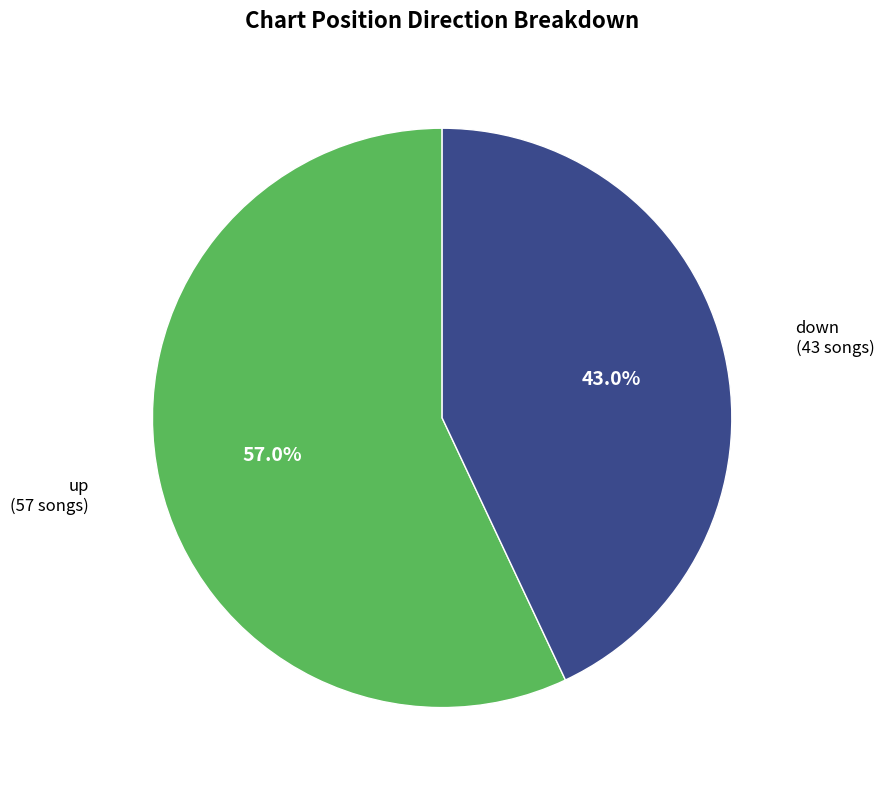

Is there any slice that represents more than half of the pie?

Yes